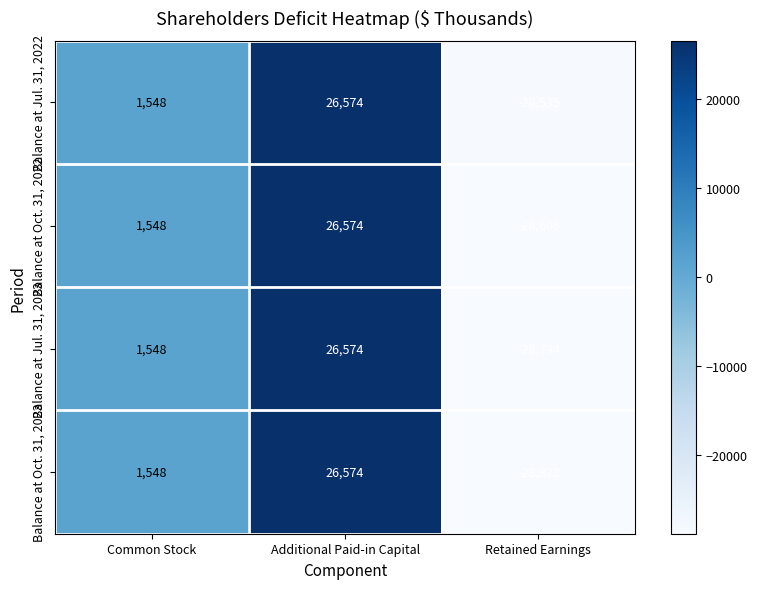

What is the greatest value displayed?

26574